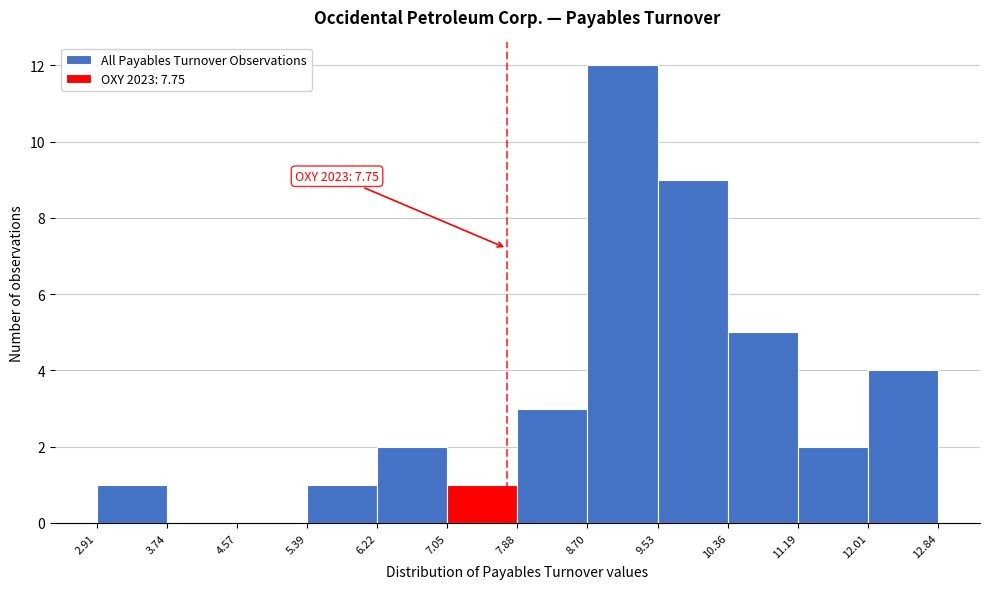

Over which range of the x-axis is the bar tallest?

8.70 to 9.53